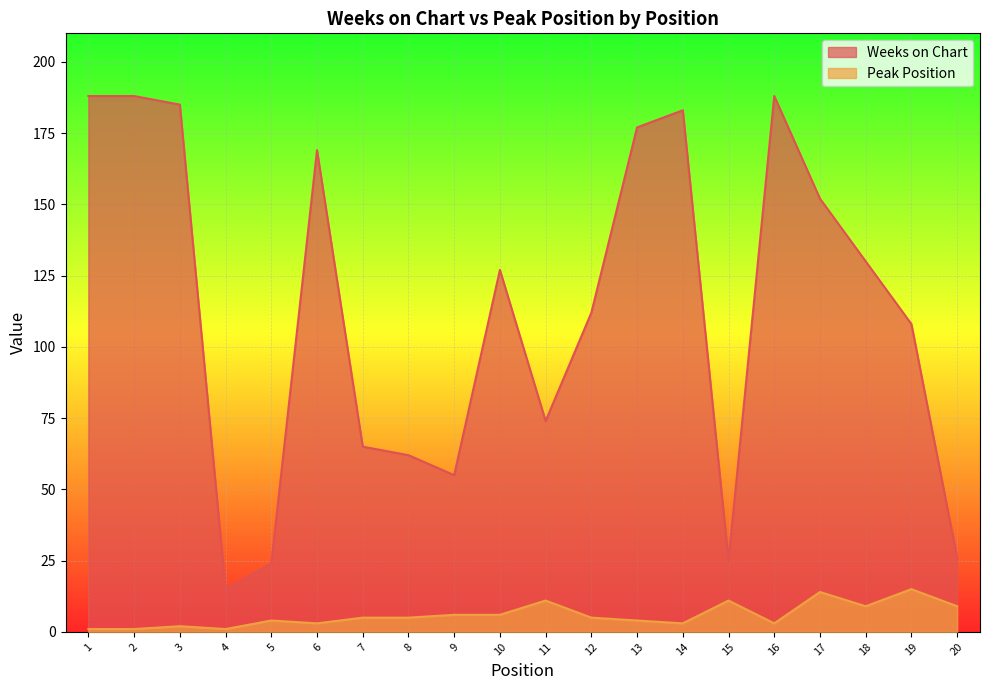

What is the total value across all series at 1?

189